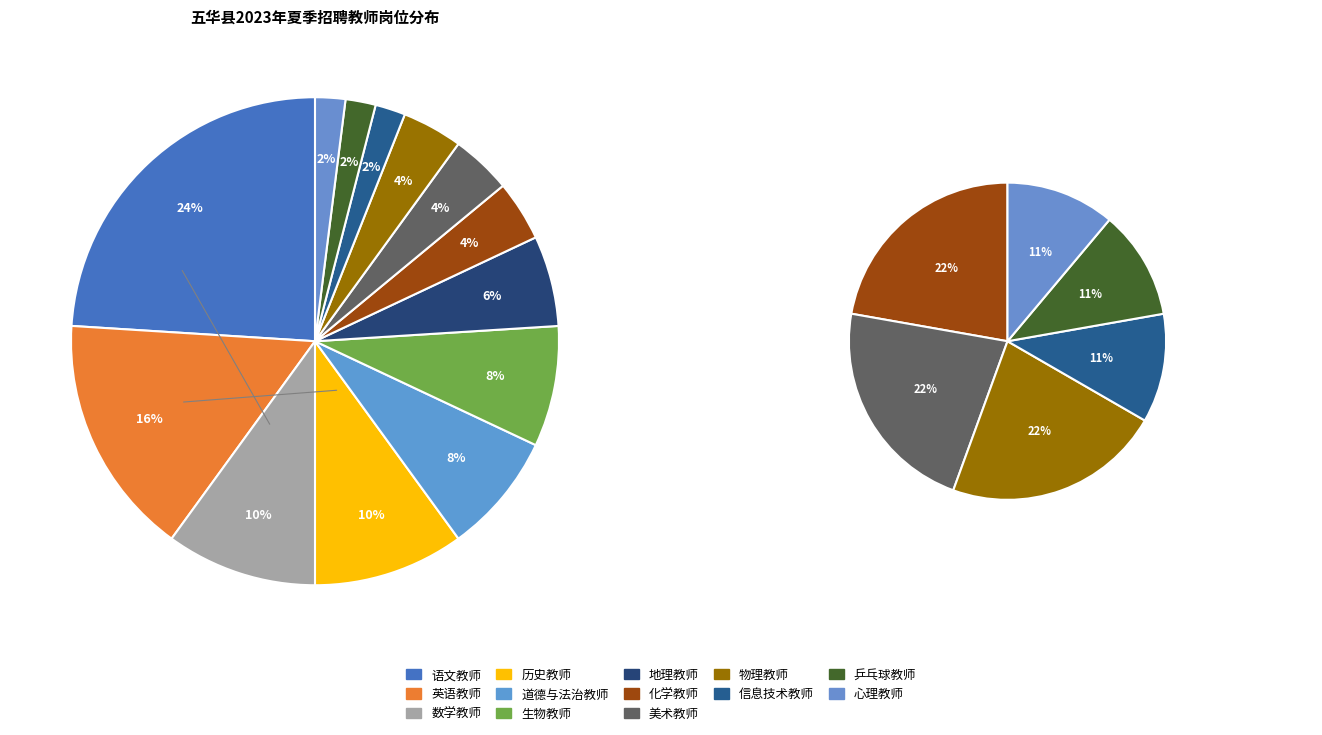

Is there a majority slice in this chart?

No